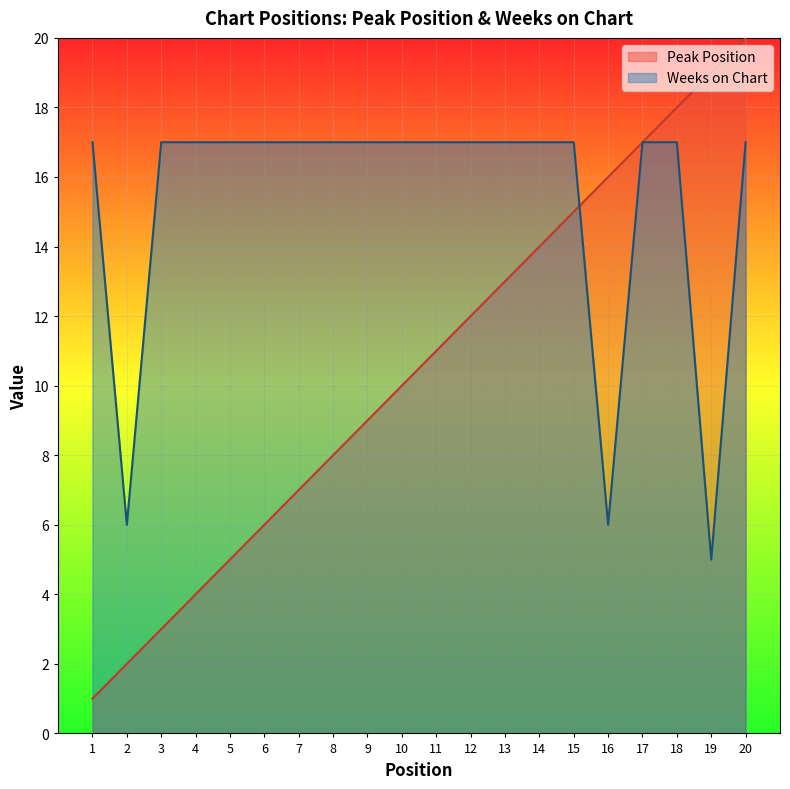

What is the difference between the second highest and minimum values in the Peak Position series?

18